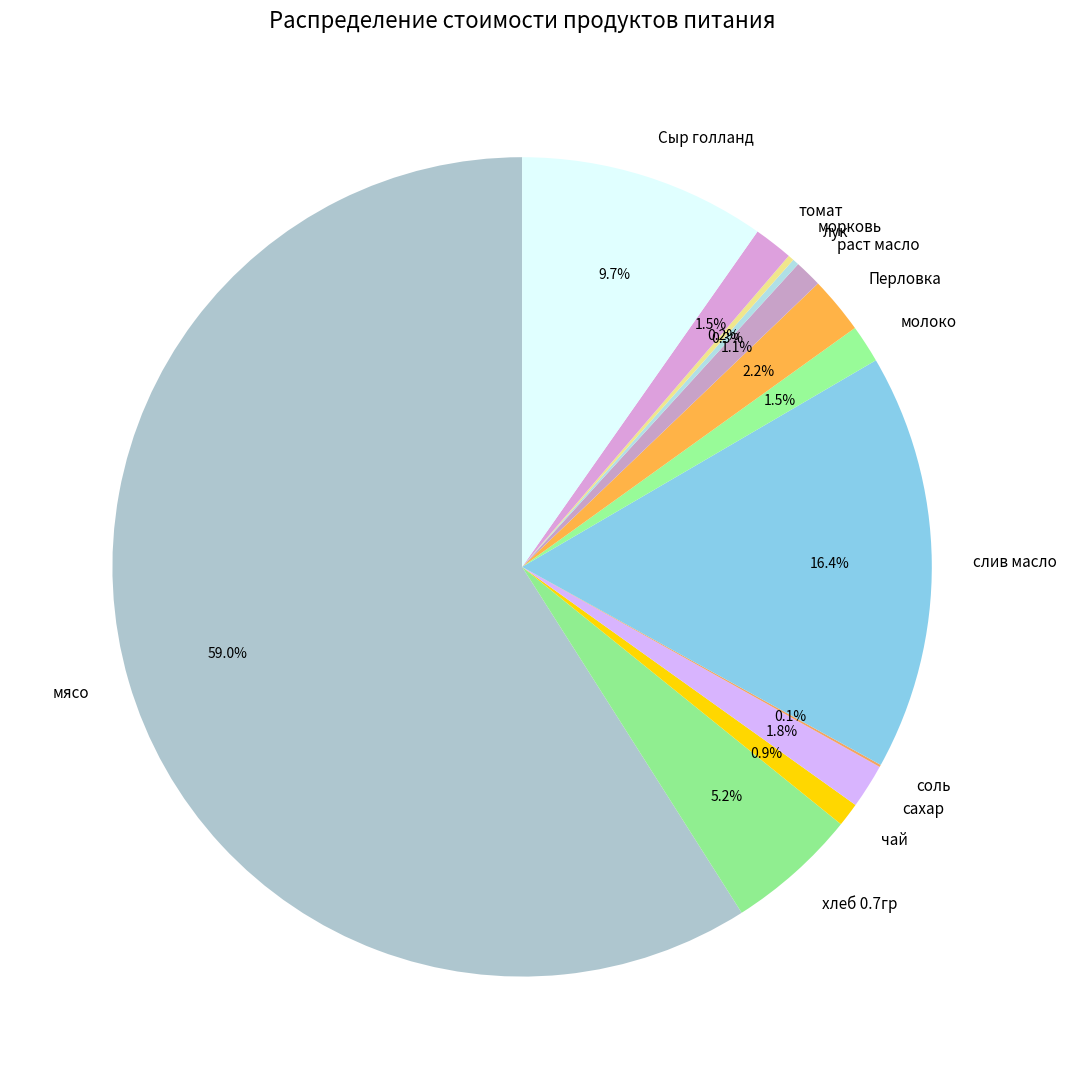

Is it true that раст масло is 1% of the pie?

True